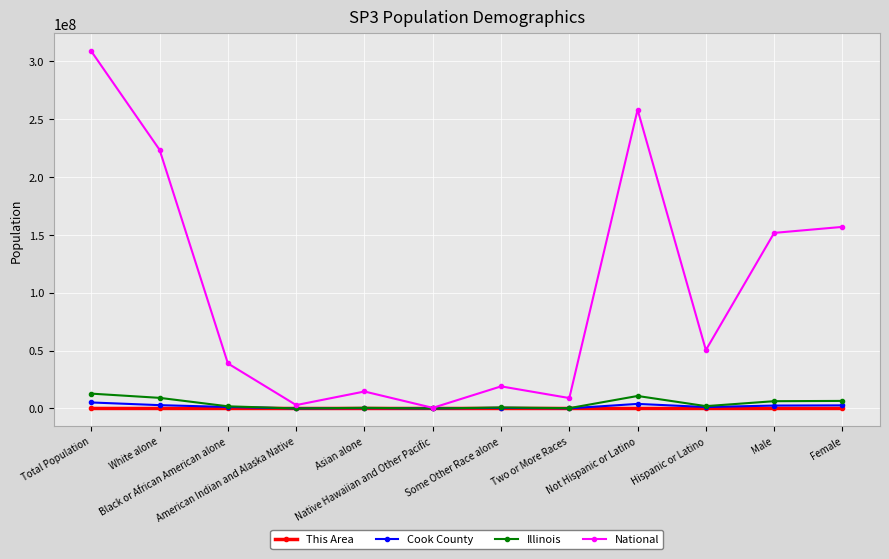

What is the difference between the second highest and second lowest values in the Cook County series?

3928354